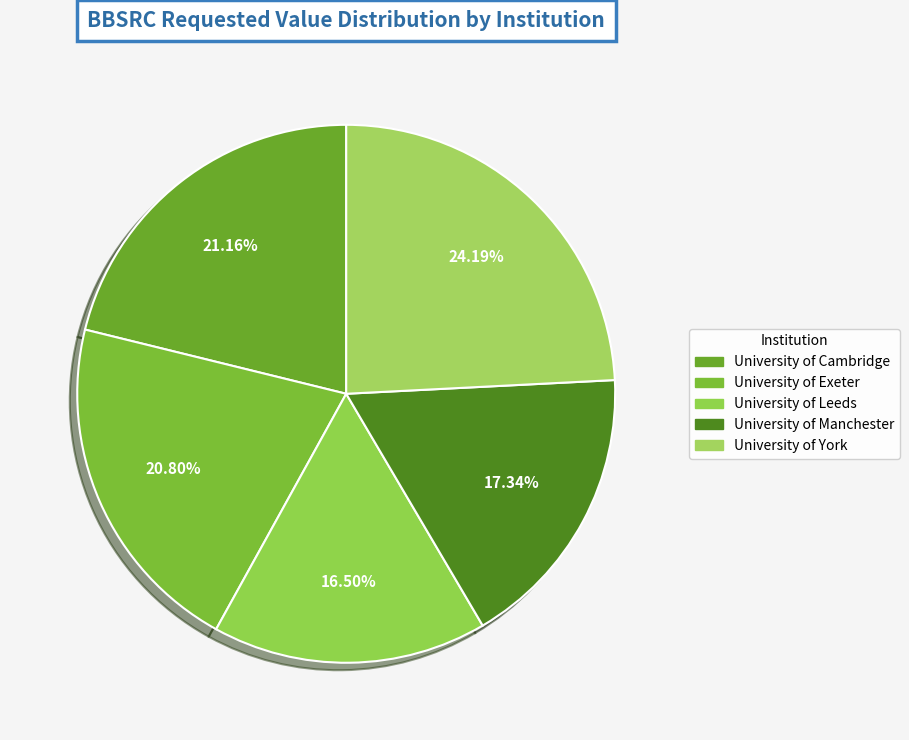

Do University of Cambridge and University of Manchester together represent more than half of the pie?

No